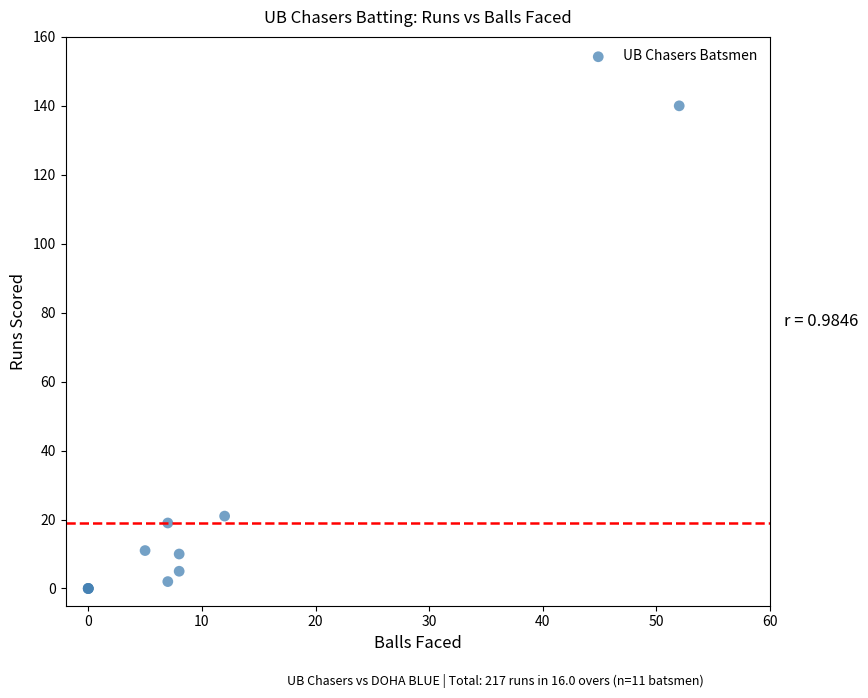

What Y value in the scatter plot is closest to 70?

21